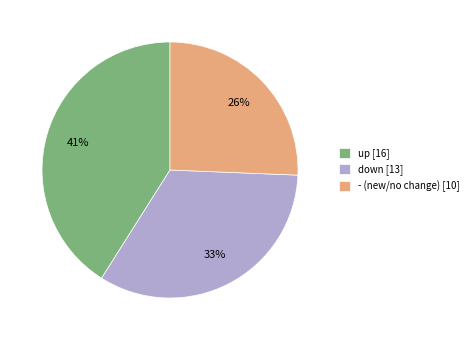

Combined, do up [16] and - (new/no change) [10] account for over 50%?

Yes